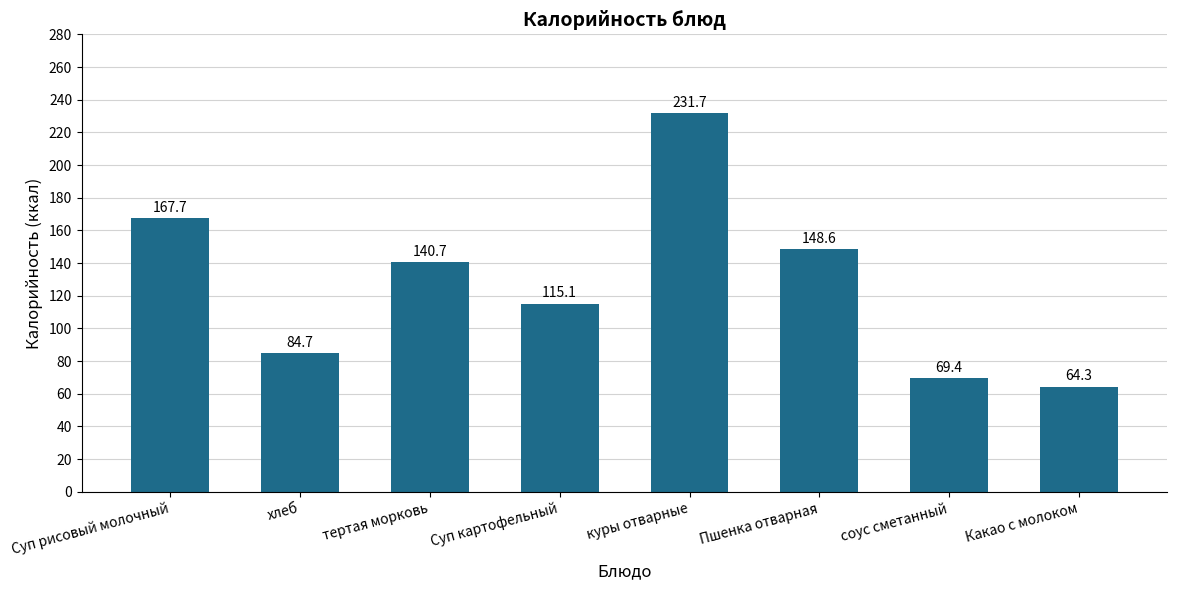

What is the change in value from Суп рисовый молочный to куры отварные?

+64.0